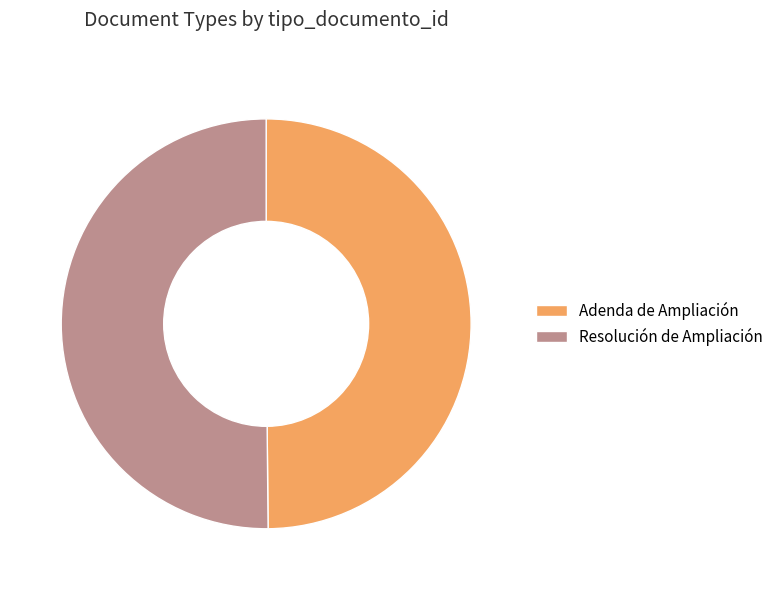

Do Adenda de Ampliación and Resolución de Ampliación together represent more than half of the pie?

Yes